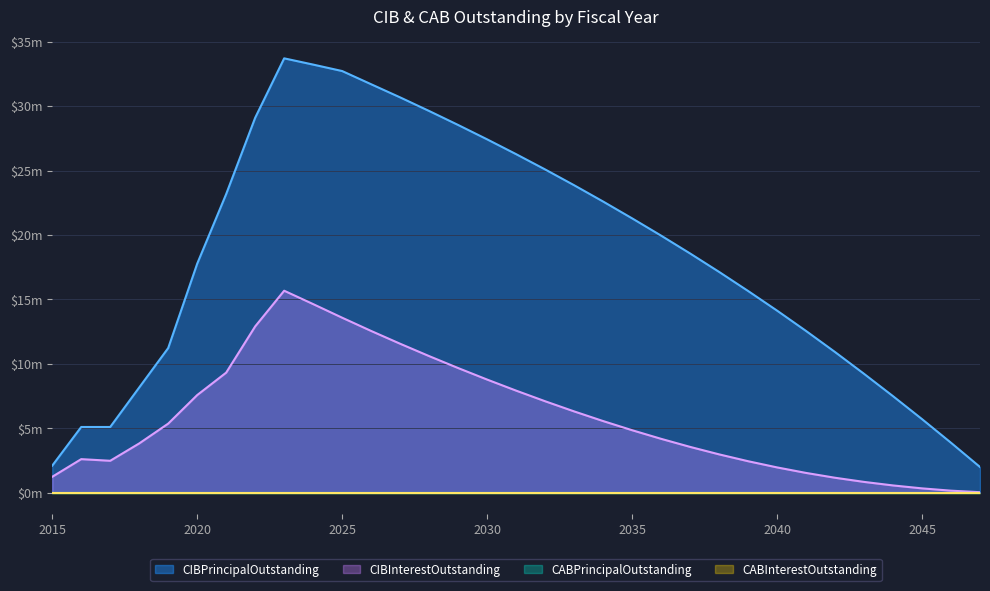

True or false: CIBInterestOutstanding and CIBPrincipalOutstanding intersect in this chart.

False